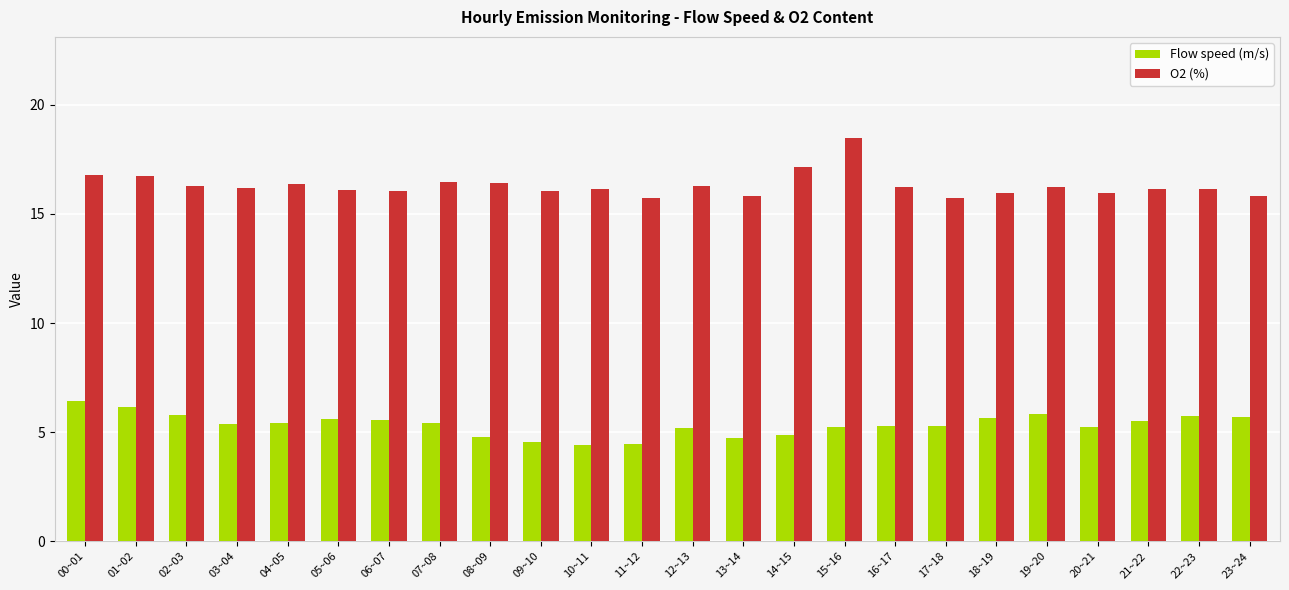

Count the number of data series in this chart.

2